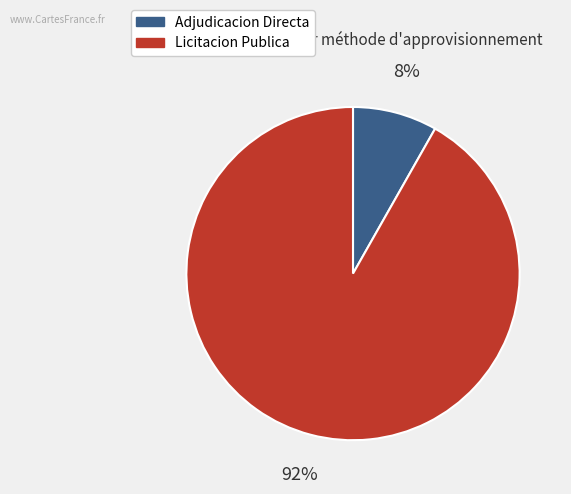

Does any single category account for the majority?

Yes